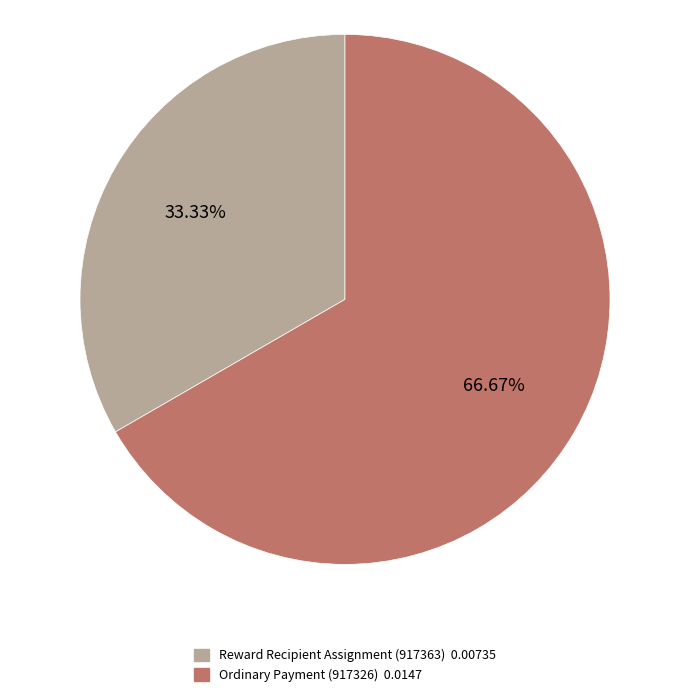

Count the number of slices in the pie.

2